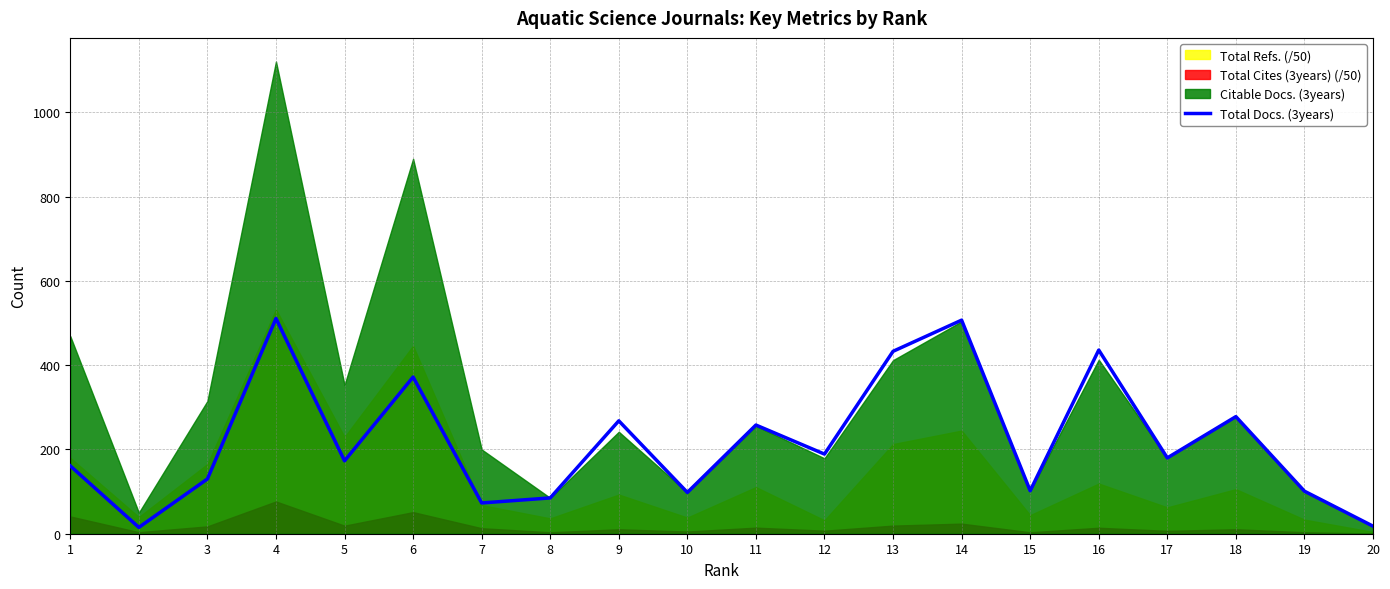

What value does the data have at 6?

372